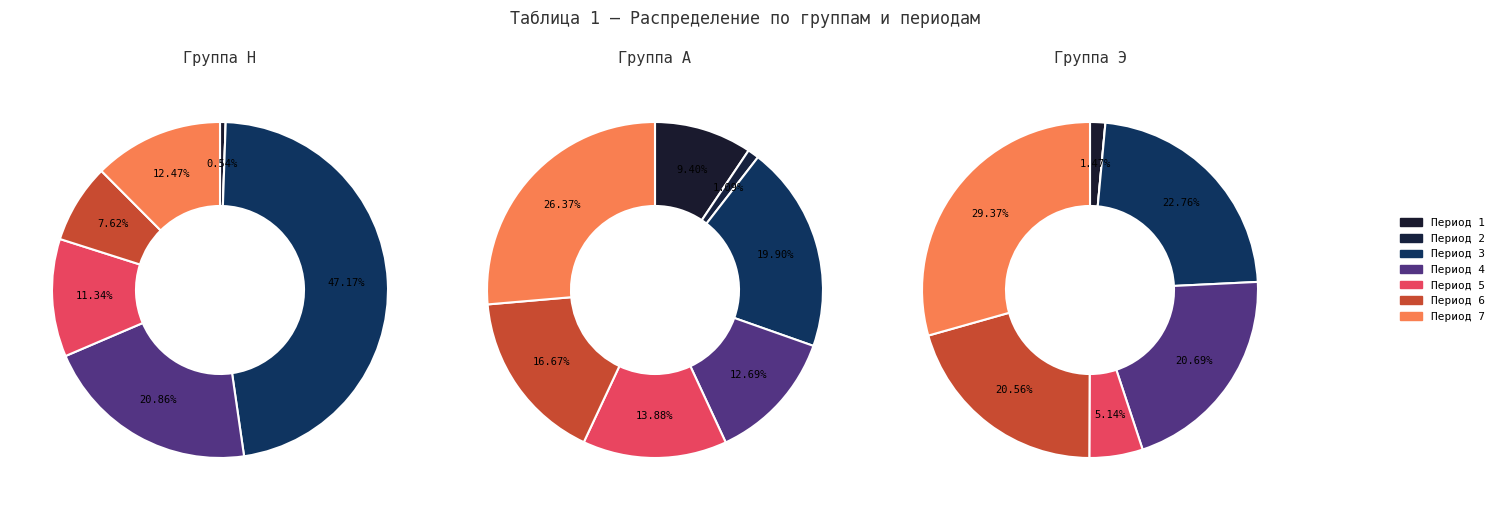

Which series has the widest spread of values?

Н